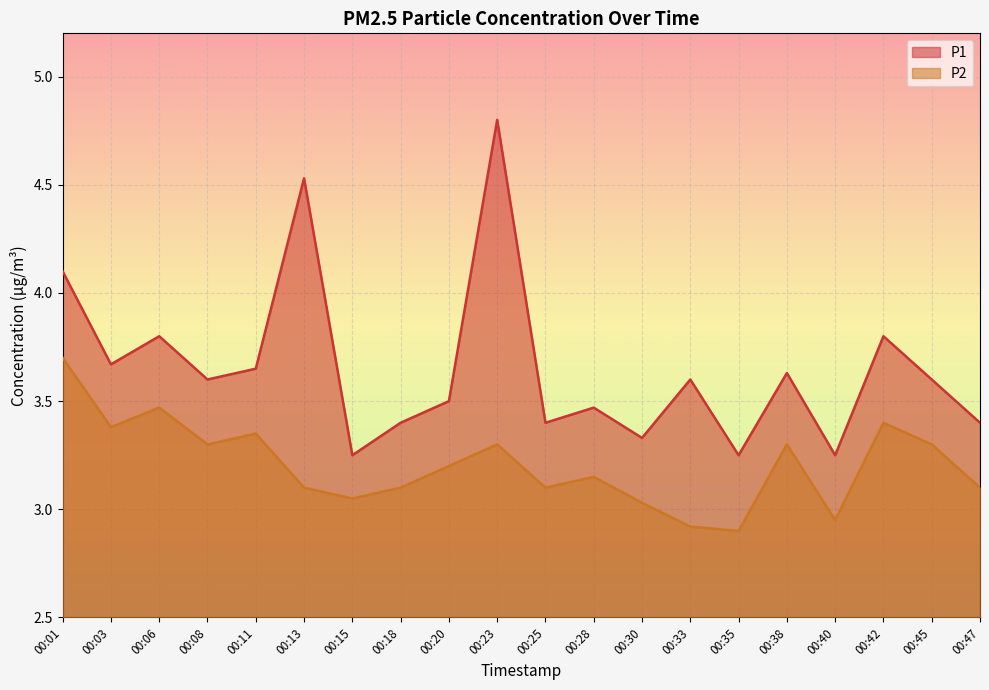

How many lines are shown in the chart?

2